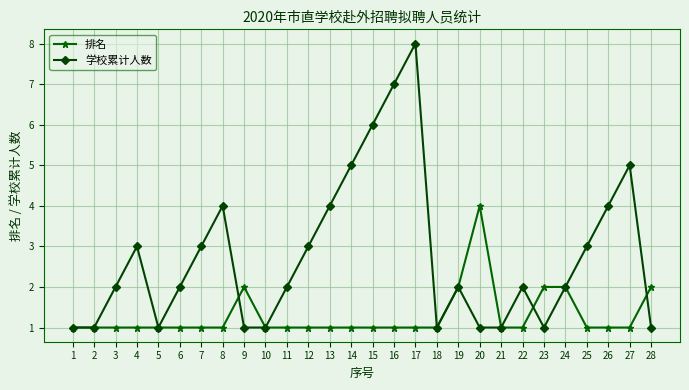

Does the chart display data point markers on the line(s)?

Yes